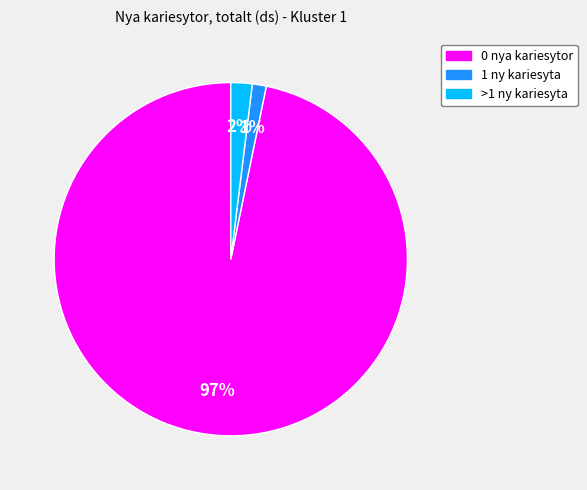

Rank the categories by value from lowest to highest.

1, >1, 0